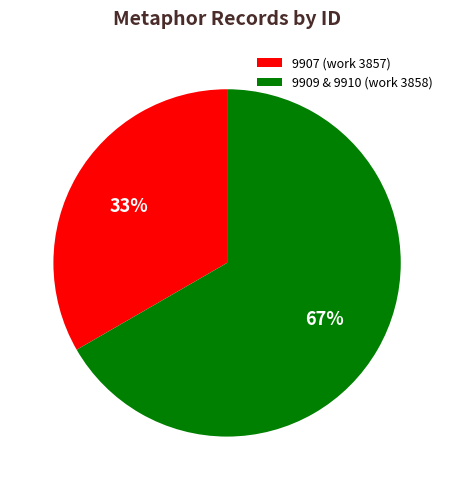

What is the ratio of the value at 9907 (work 3857) to the value at 9909 & 9910 (work 3858)?

0.5